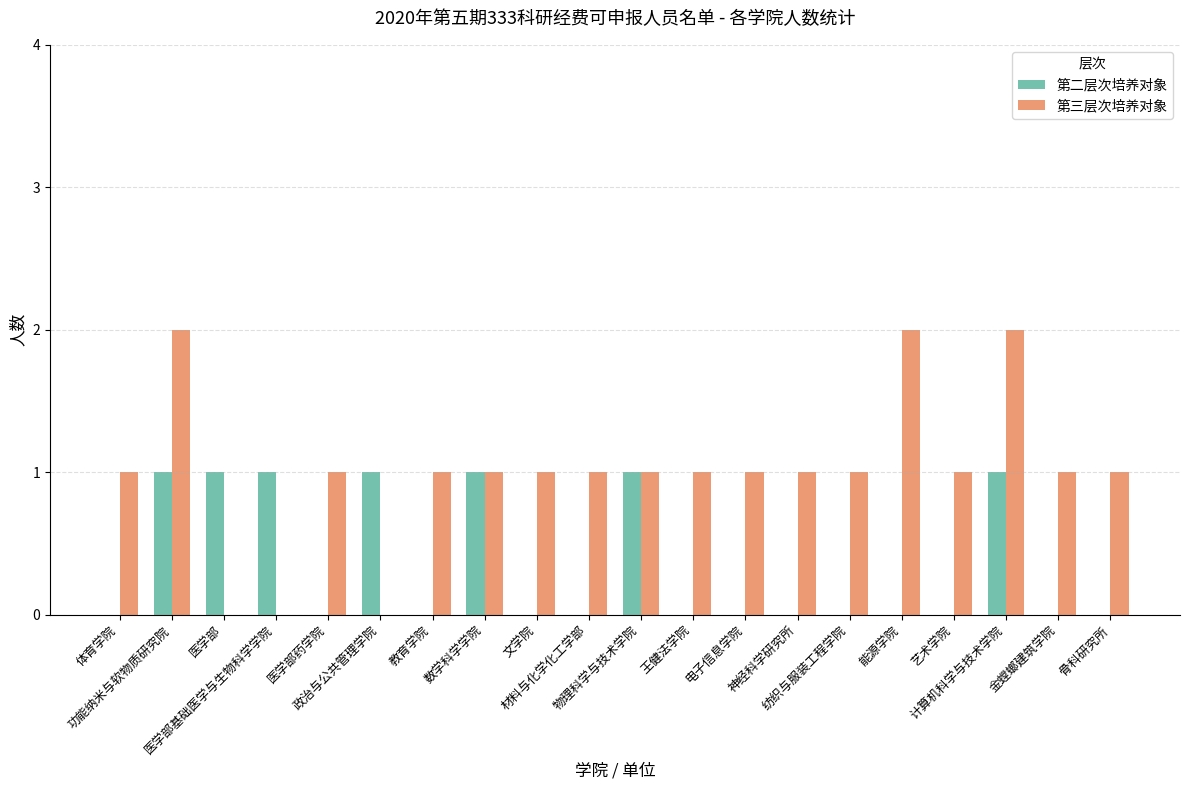

Which series has the largest total across all categories?

第三层次培养对象